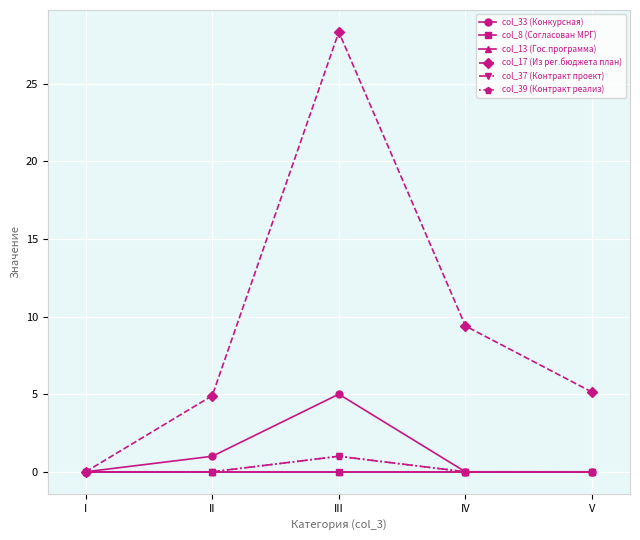

Which series has the widest spread of values?

col_17 (Из рег.бюджета план)